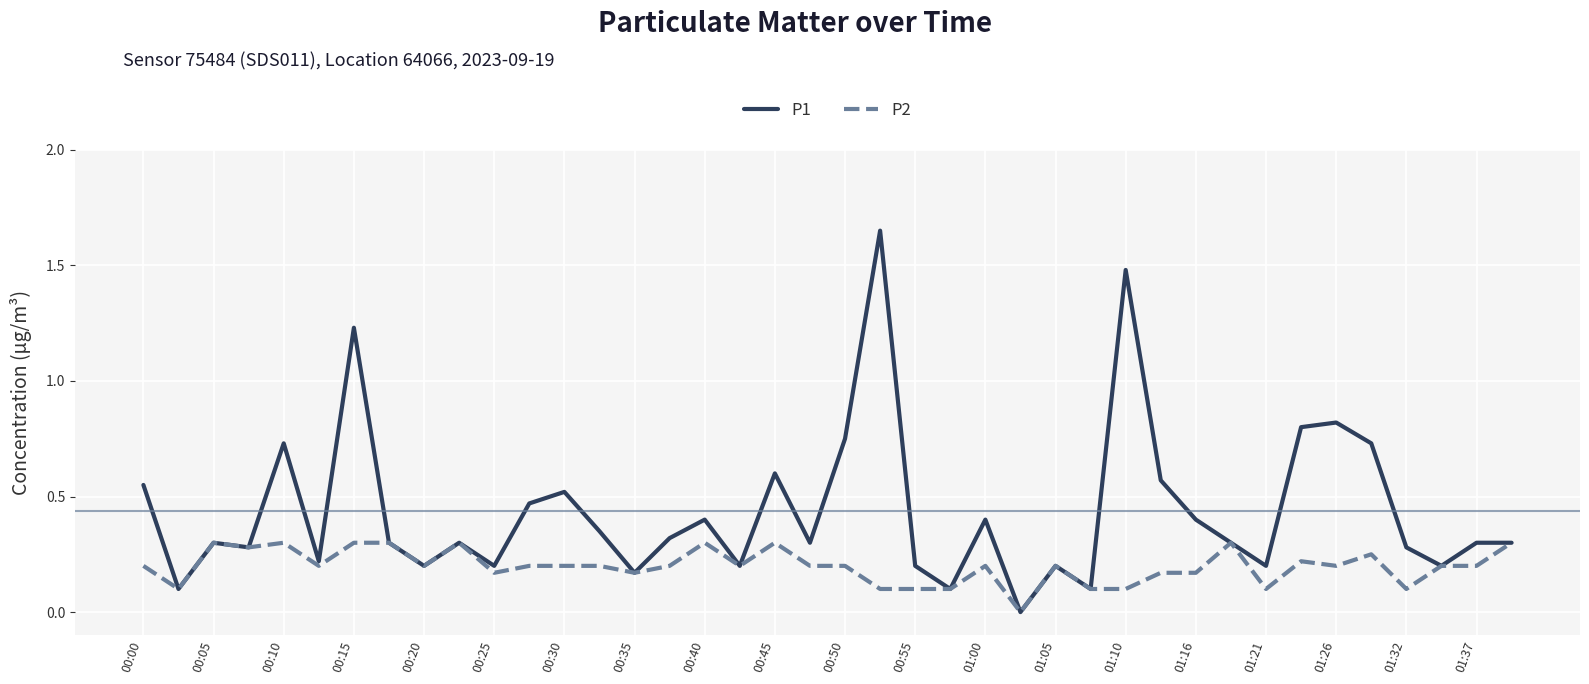

Which series has the widest spread of values?

P1